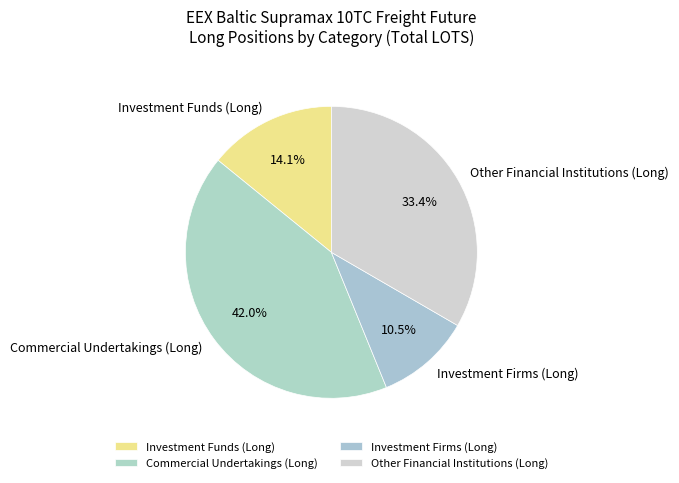

What is the smallest slice in the pie chart?

Investment Firms (Long)